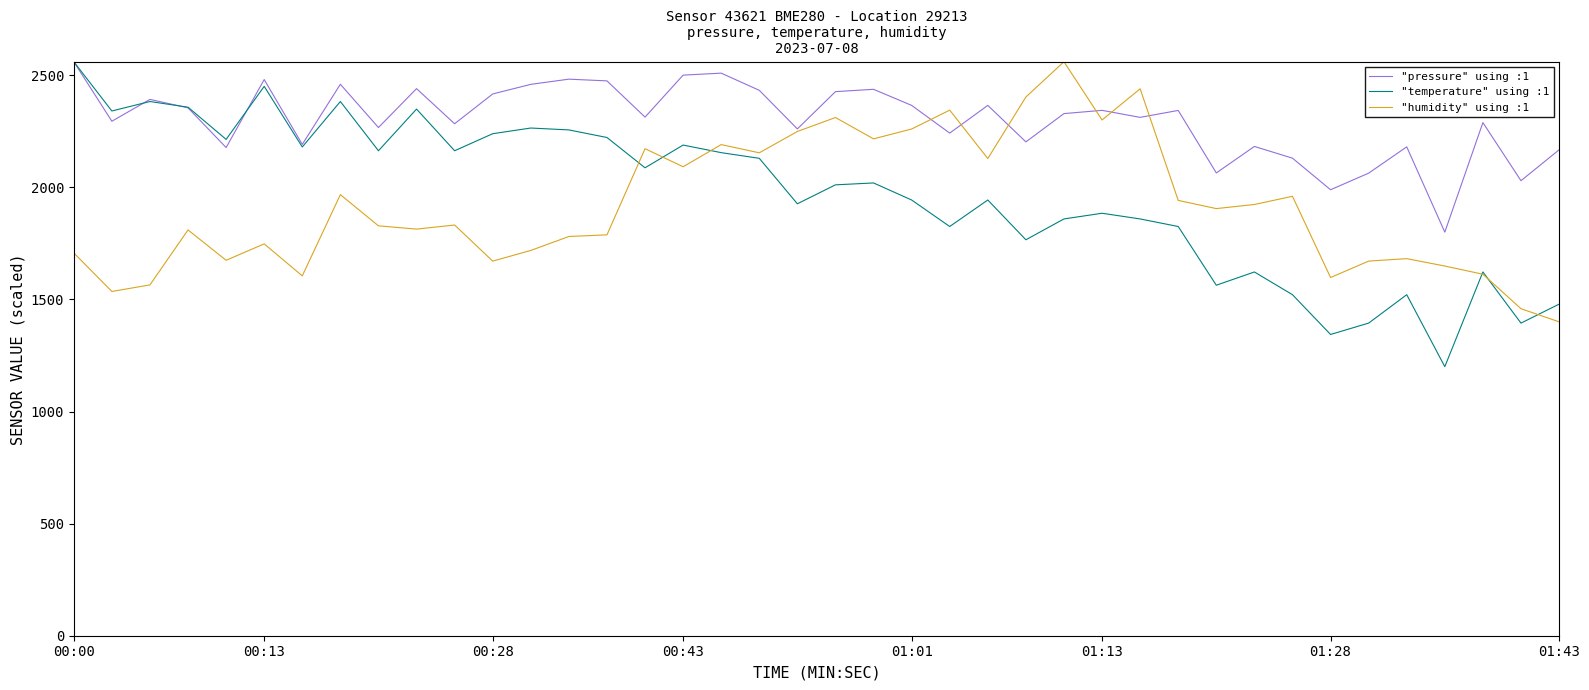

What is the lowest value of the "temperature" using :1 series?

1200.0